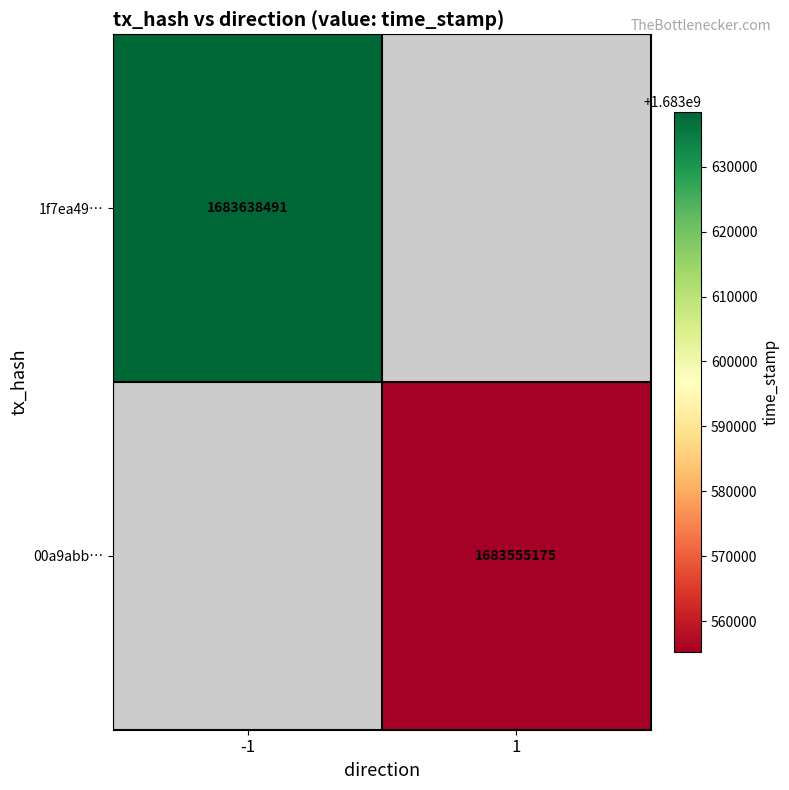

What is the maximum value shown in the chart?

1683638491.0